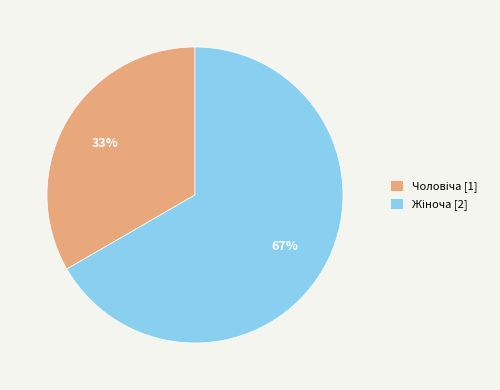

To the nearest percent, what is the average slice percentage?

50%